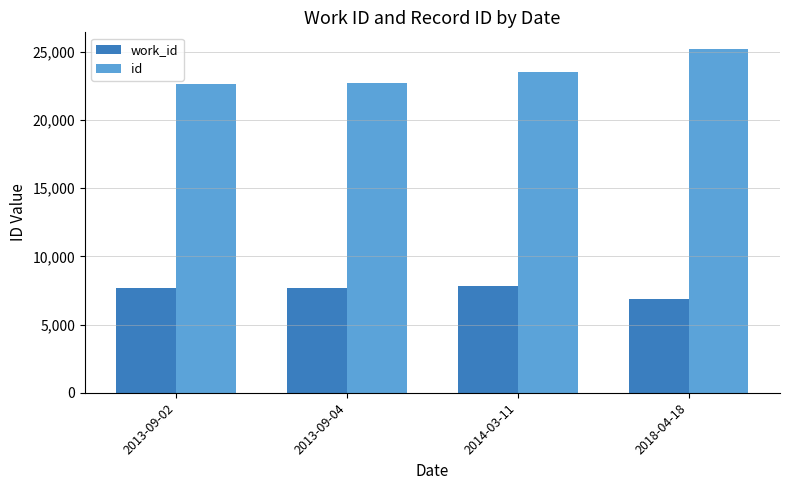

What is the total value across all series at 2018-04-18?

32064